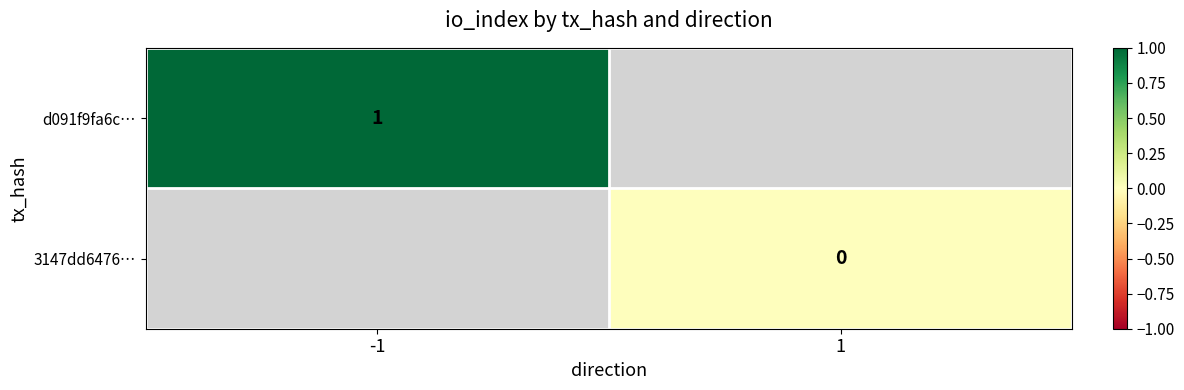

At which category does the chart reach its peak across all series?

-1